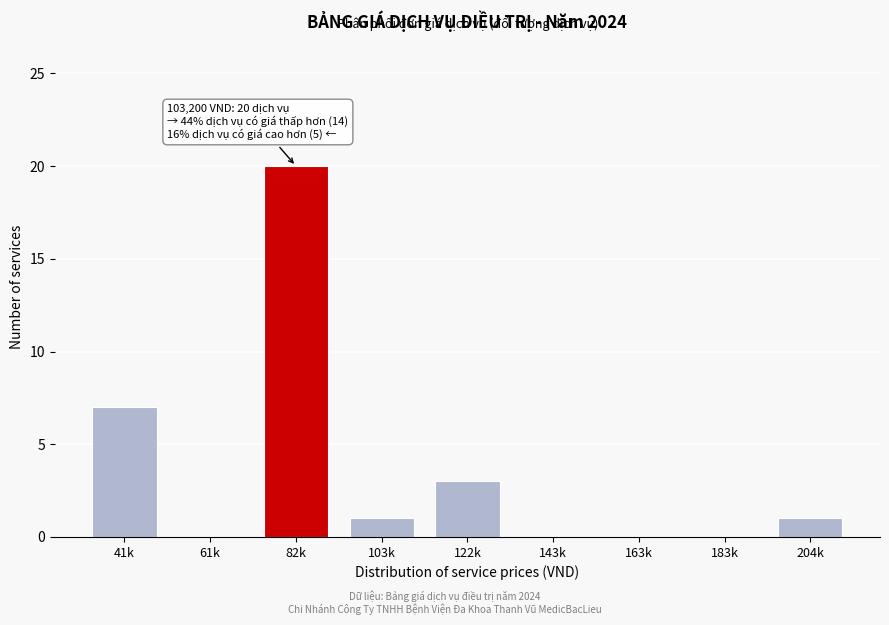

Reading left to right, list all the values displayed in this chart.

41k=7	61k=0	82k=20	103k=1	122k=3	143k=0	163k=0	183k=0	204k=1